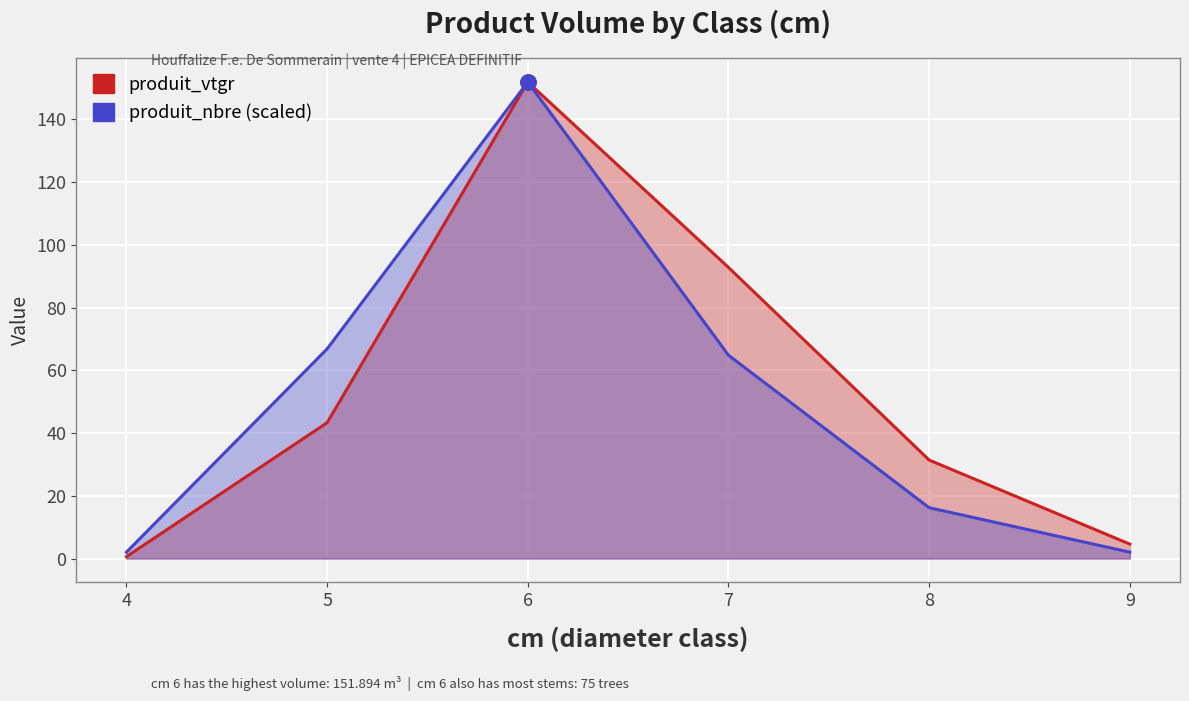

Where is the first local maximum for produit_vtgr?

6